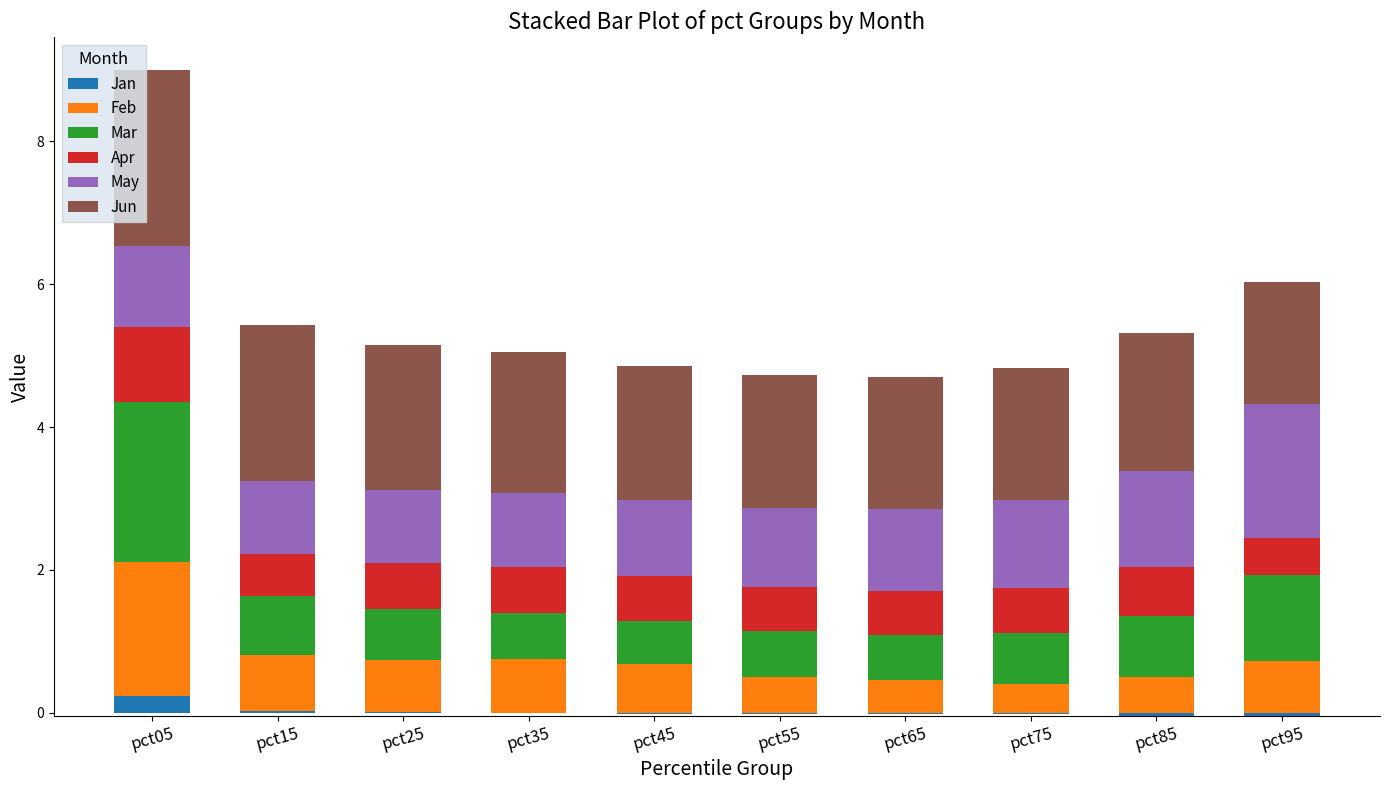

What is the value of the May bar at the 10th from the left?

1.9